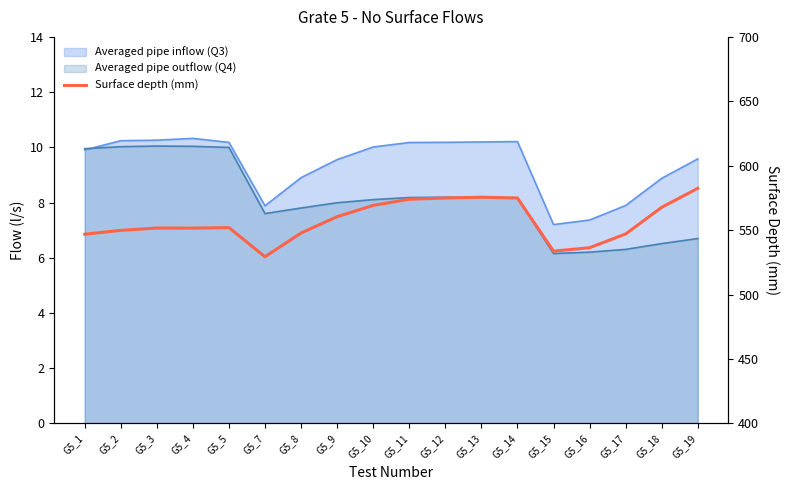

How many data points are above 551?

11